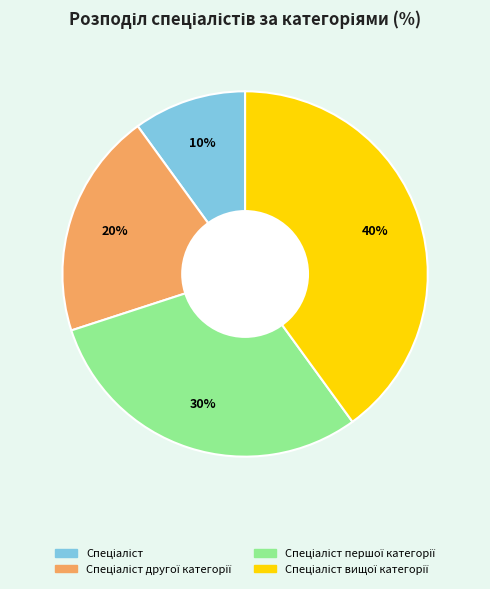

To the nearest percent, what is the difference between the largest and smallest slice percentages?

30%